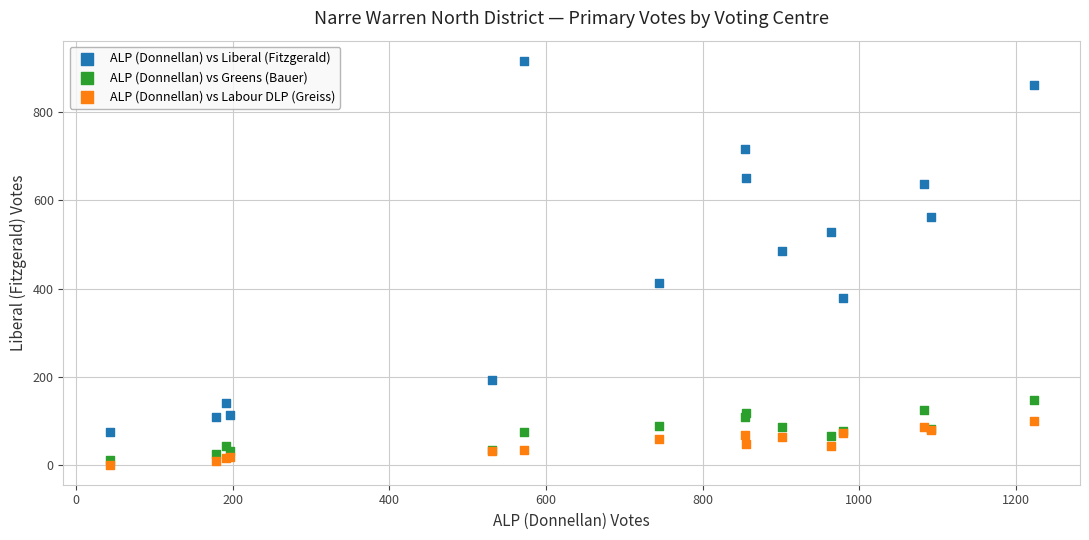

Which series contains the highest Y value?

ALP (Donnellan) vs Liberal (Fitzgerald)